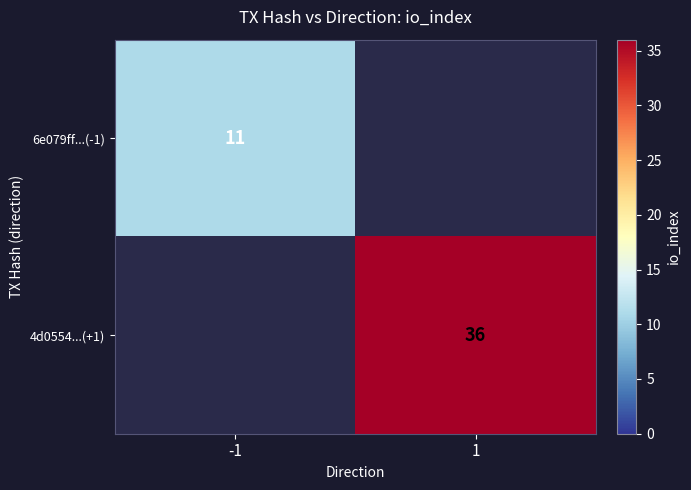

True or false: 4d0554...(+1) has a value of 36 at 1.

True